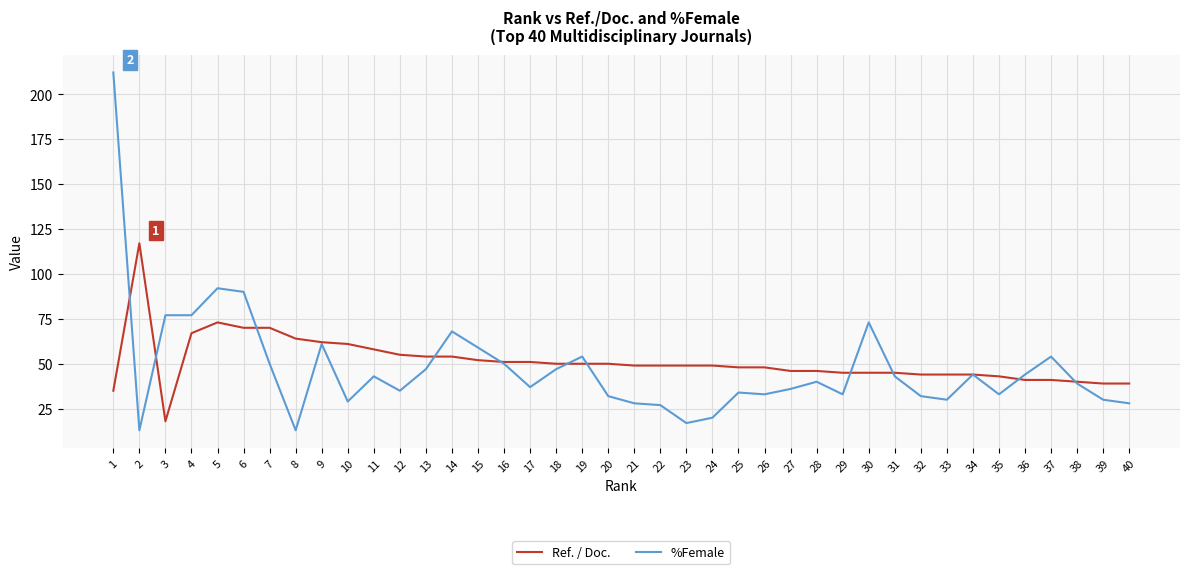

What value does the Ref. / Doc. series have at 5?

73